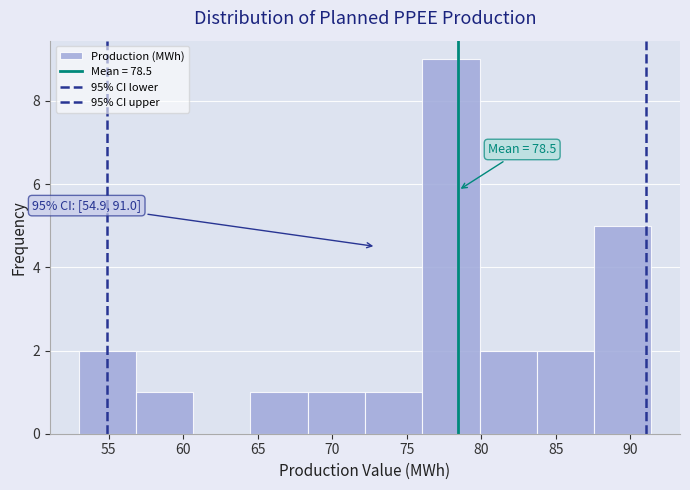

Over which range of the x-axis is the bar tallest?

76.0 to 80.0